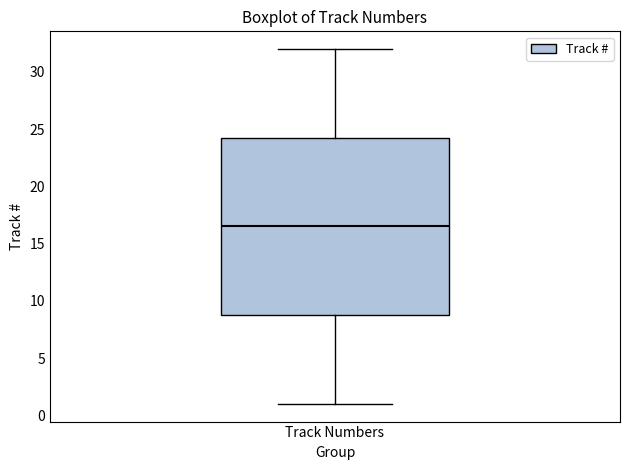

Where is the upper edge of the box for Track Numbers on the y-axis? The values are not printed on the chart, so give them approximately, as read against the axis.

24.5